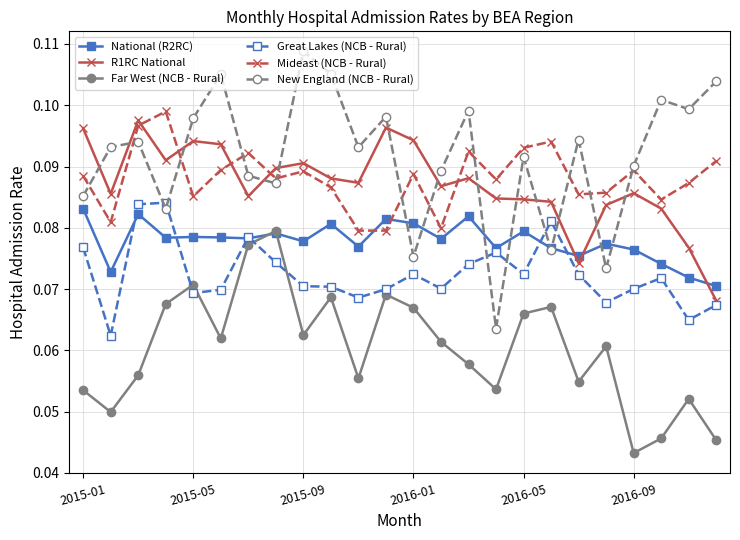

At how many categories does at least one series exceed 0?

24